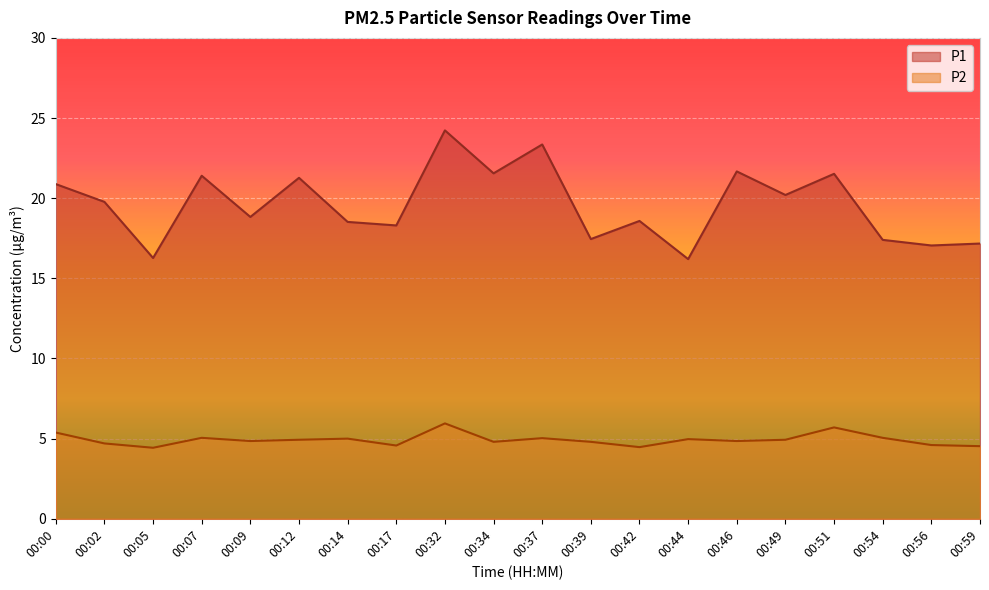

Does the chart display data point markers on the line(s)?

No